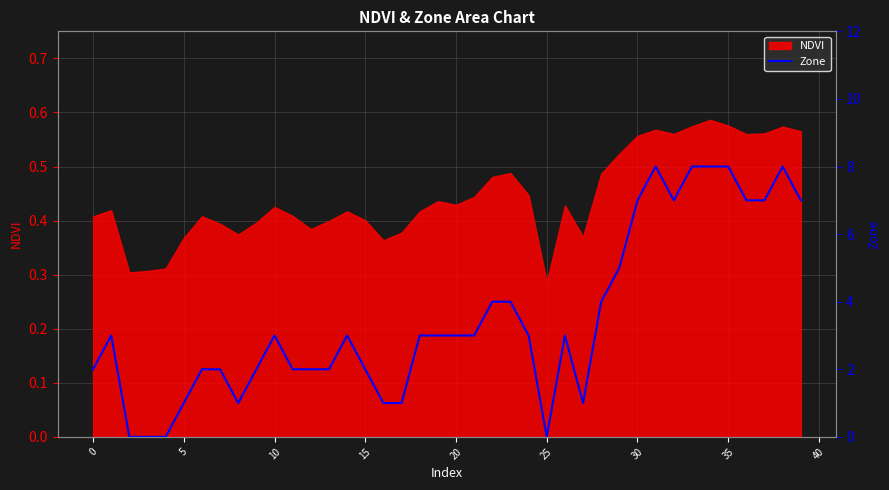

Where is NDVI nearest to the value 0?

25